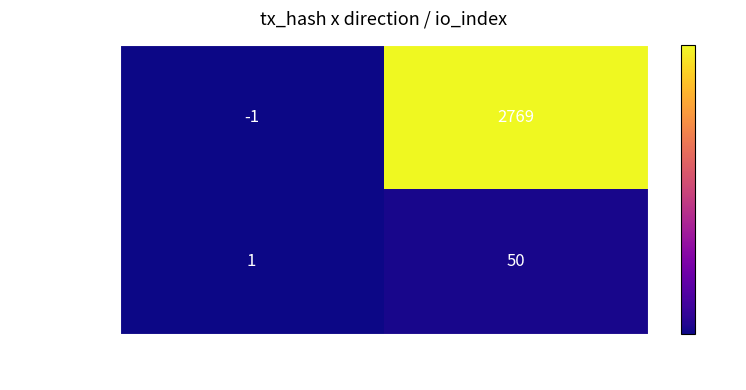

The value of 2bac9ba0… at io_index is 50. True or false?

True